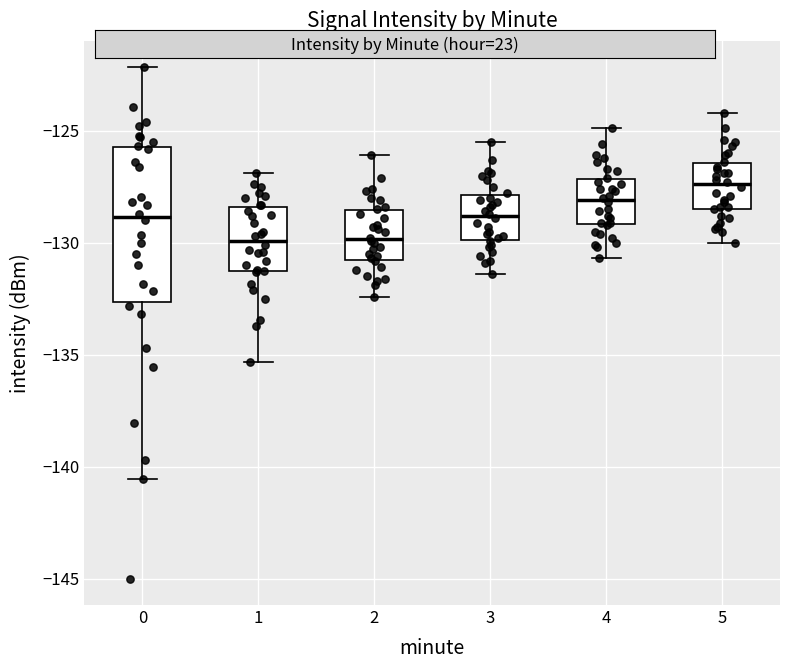

Where does the lower whisker of the box at x = 0 end on the y-axis? The values are not printed on the chart, so give them approximately, as read against the axis.

-140.5